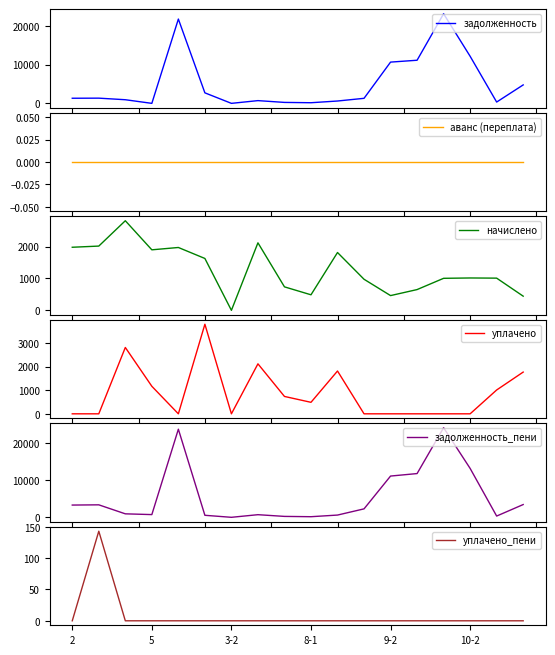

Which series has the largest total across all categories?

задолженность_пени